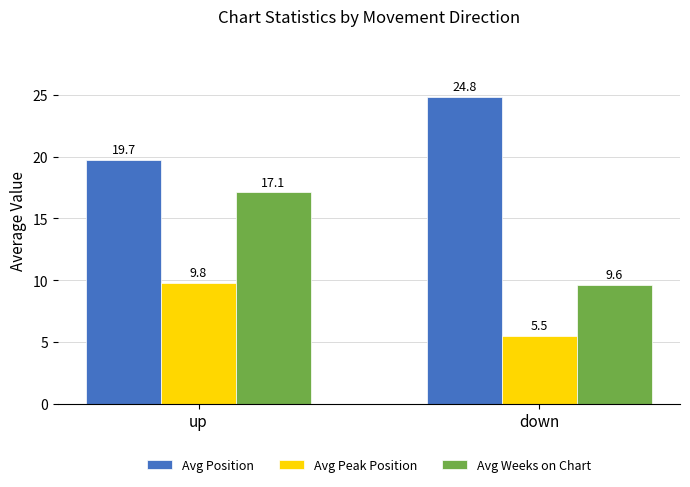

What position from the left is down?

2